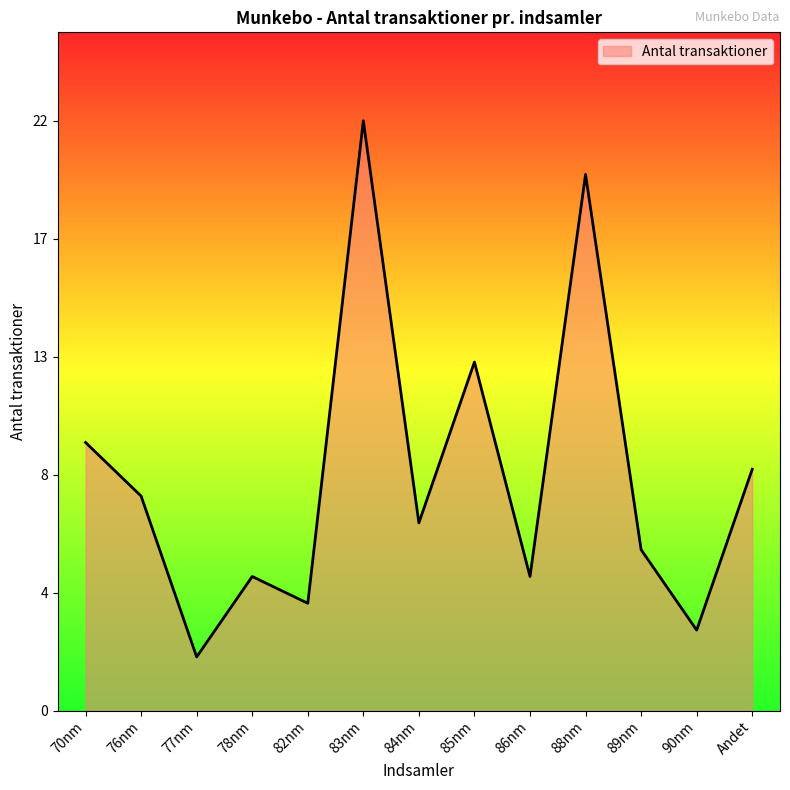

Rank the categories by value from highest to lowest.

83nm, 88nm, 85nm, 70nm, Andet, 76nm, 84nm, 89nm, 78nm, 86nm, 82nm, 90nm, 77nm